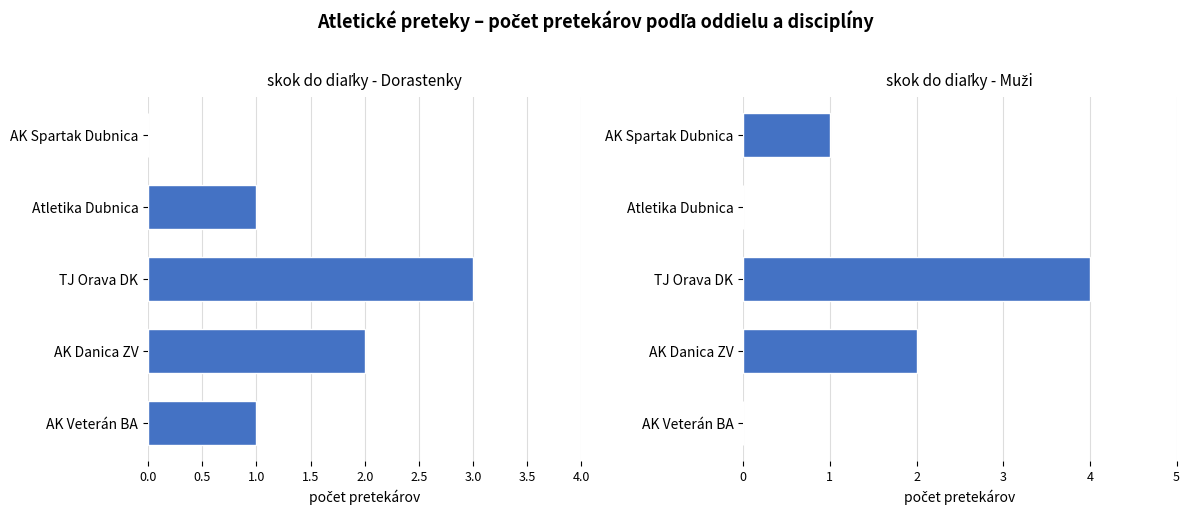

What is the value of the skok do diaľky - Dorastenky bar at the 4th from the left?

1